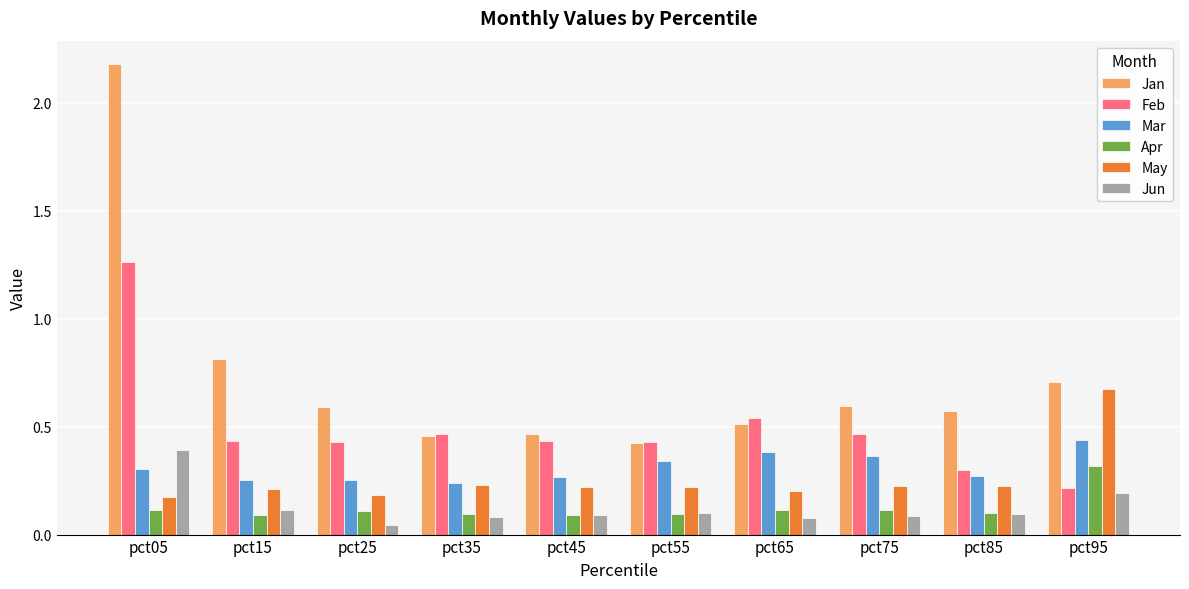

True or false: Apr has a value of 0.0 at pct05.

False